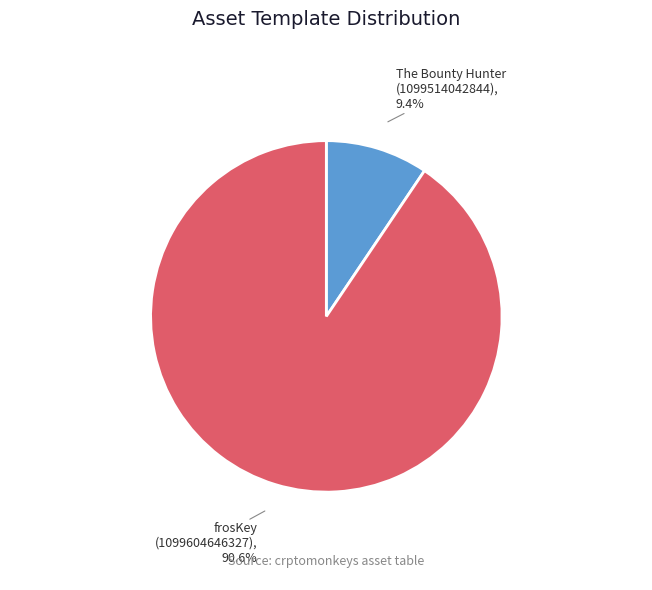

What is the smallest slice in the pie chart?

The Bounty Hunter (1099514042844)